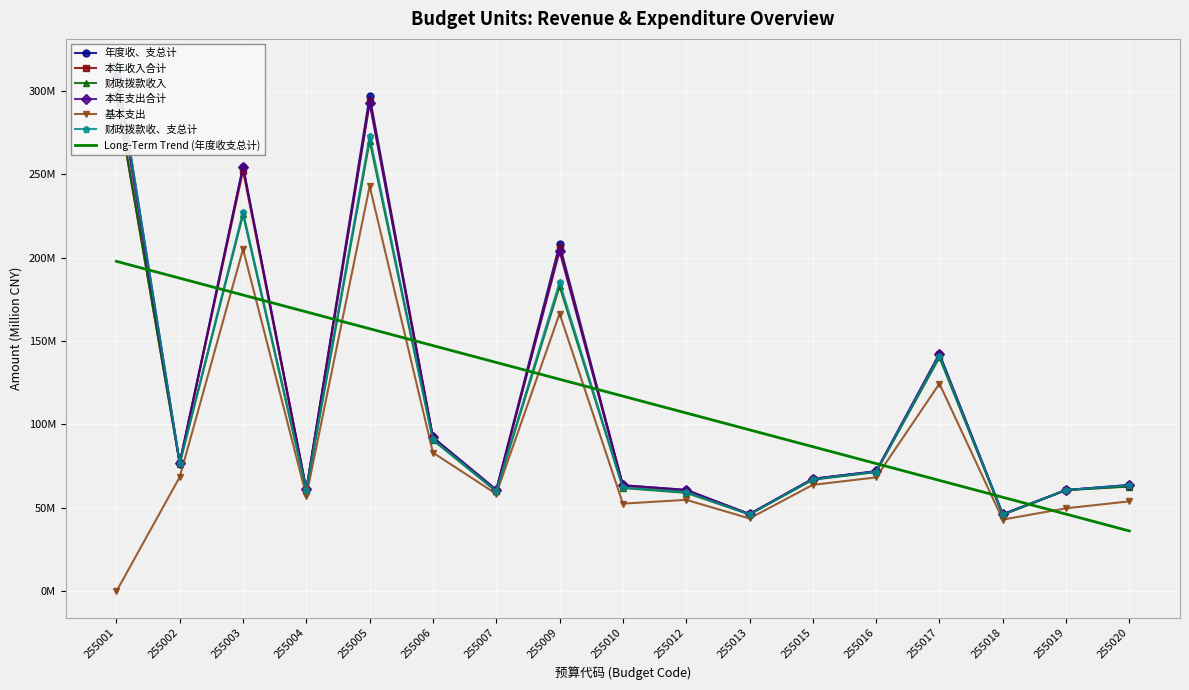

True or false: 基本支出 and 本年收入合计 cross at least once.

False